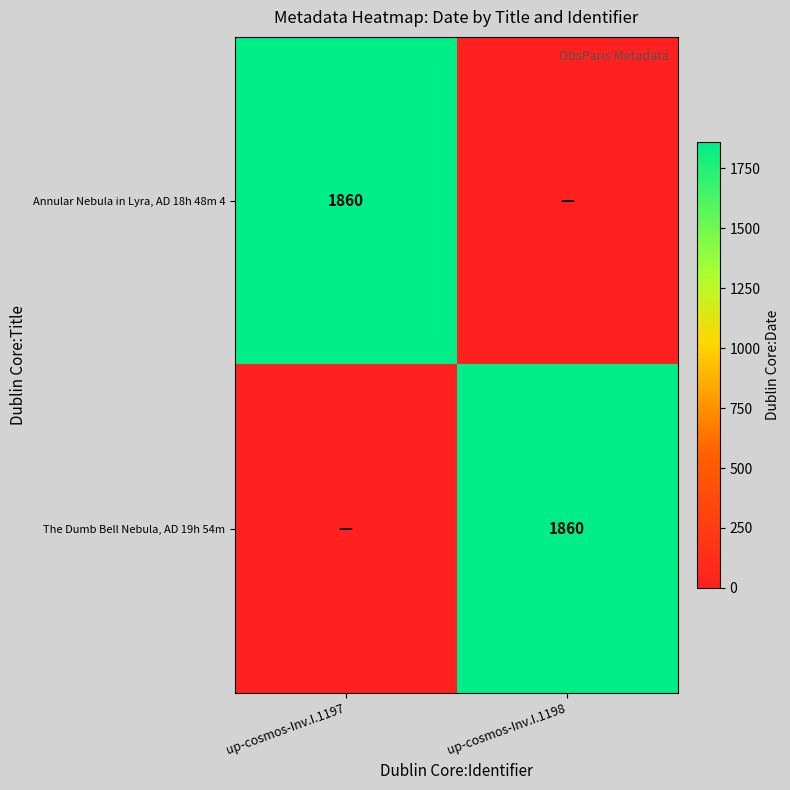

Which has a higher value, up-cosmos-Inv.I.1197 or up-cosmos-Inv.I.1198?

up-cosmos-Inv.I.1197